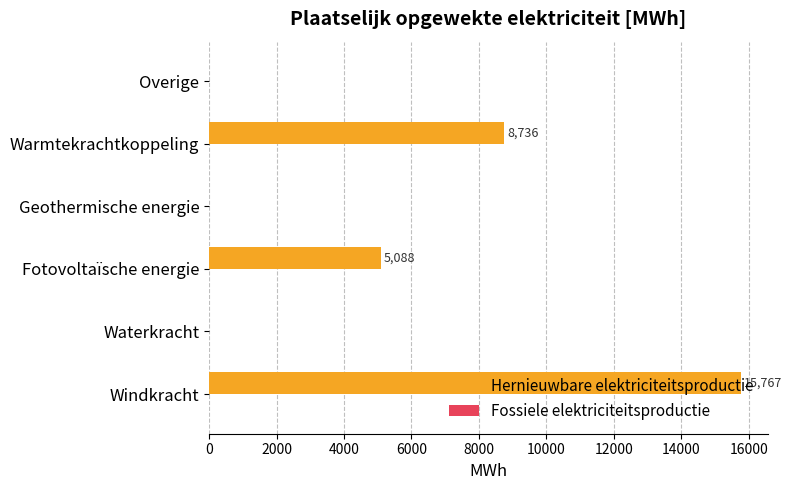

What is the ratio of the value at Fotovoltaïsche energie to the value at Warmtekrachtkoppeling?

0.6